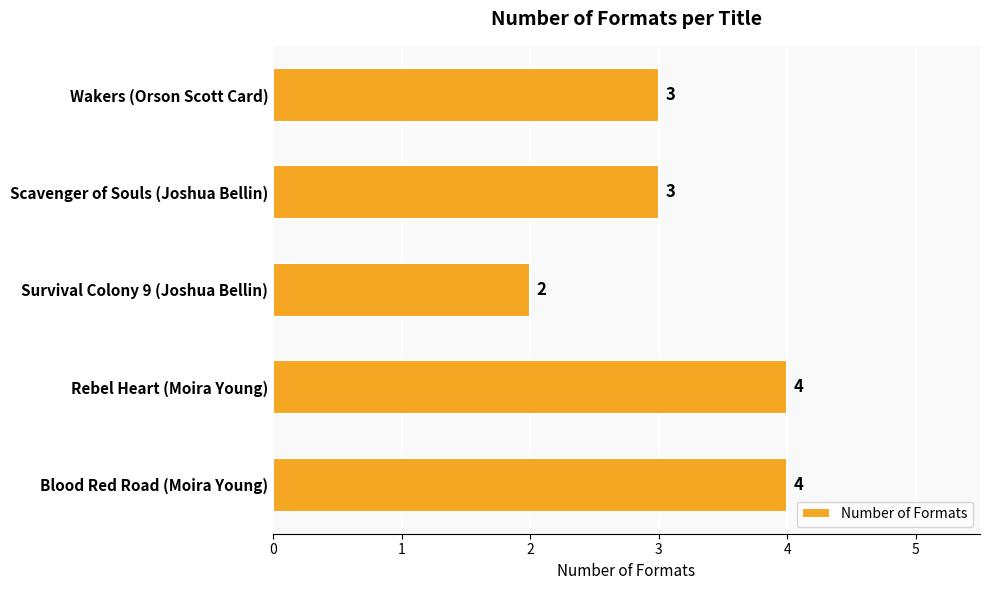

Are the bars horizontal?

Yes